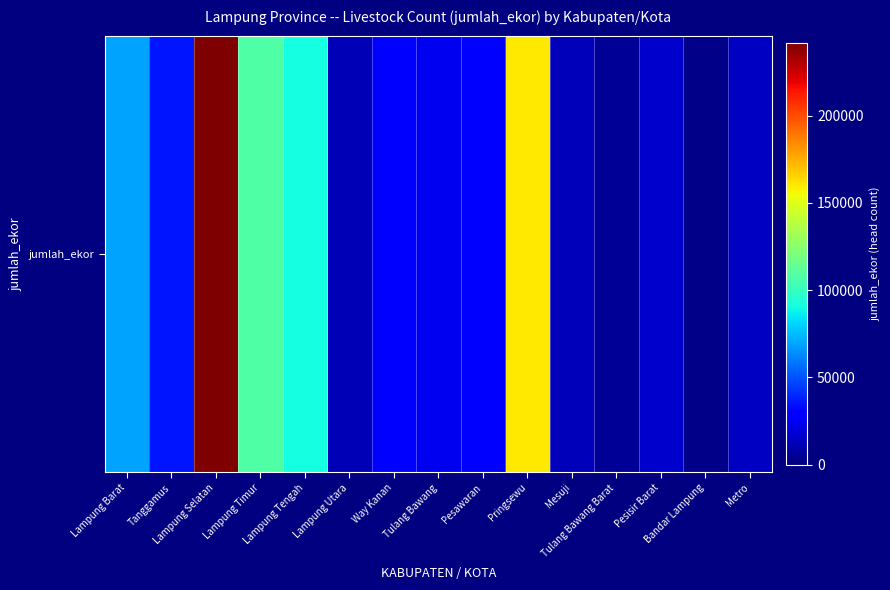

What is the smallest value displayed?

2645